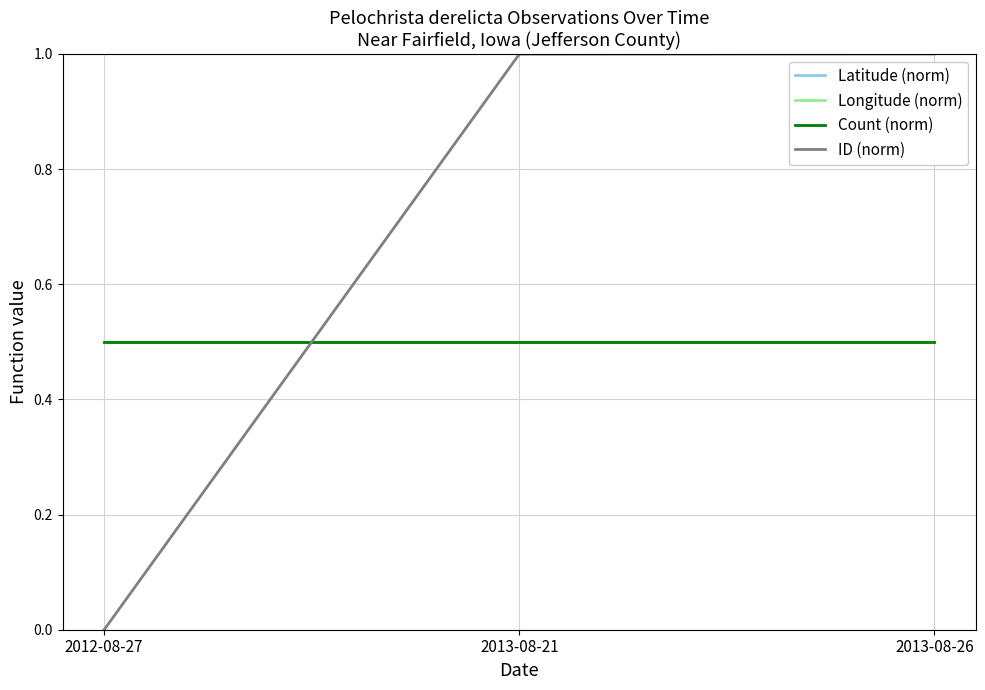

Does the chart have visible grid lines?

Yes